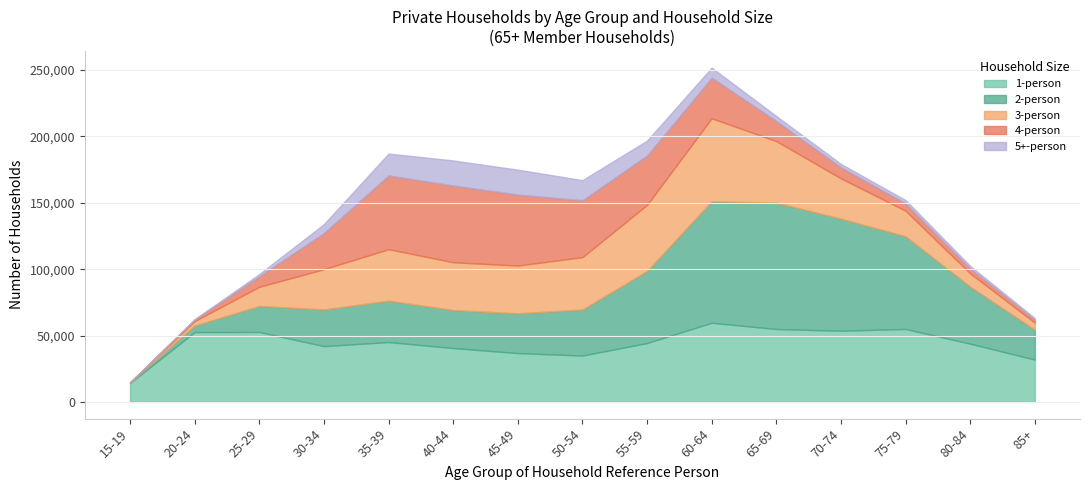

At which category is the sum across all series the highest?

60-64